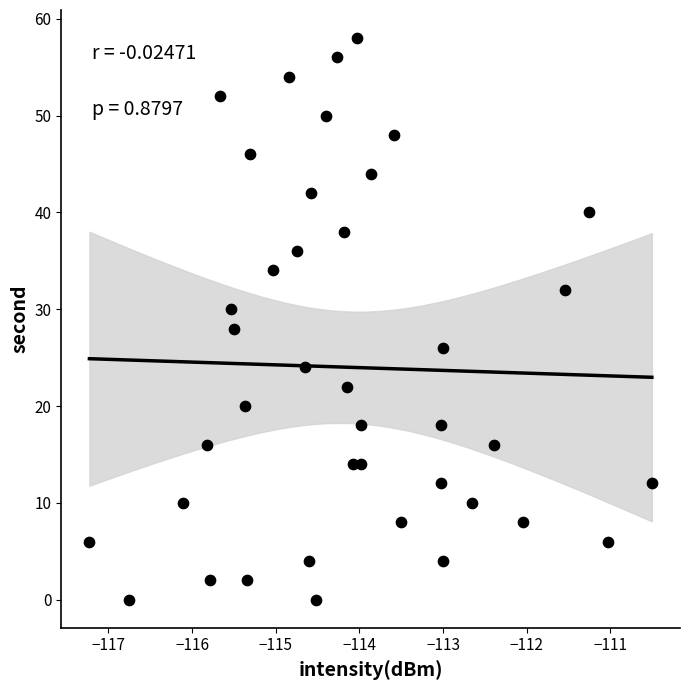

What is the range of Y values (max minus min)?

58